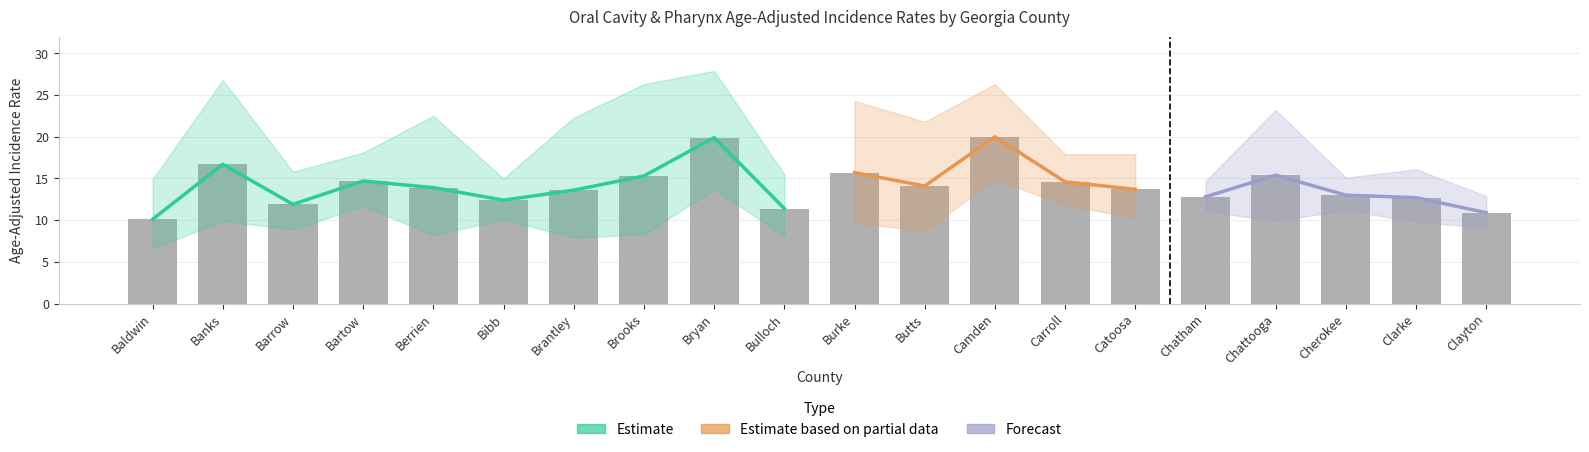

Reading left to right, transcribe all the data shown in this chart.

Age-Adjusted Incidence Rate: Baldwin=10.1	Banks=16.7	Barrow=11.9	Bartow=14.7	Berrien=13.9	Bibb=12.4	Brantley=13.6	Brooks=15.3	Bryan=19.9	Bulloch=11.4	Burke=15.7	Butts=14.1	Camden=20.0	Carroll=14.6	Catoosa=13.7	Chatham=12.8	Chattooga=15.4	Cherokee=13.0	Clarke=12.7	Clayton=10.9
Lower 95% CI: Baldwin=6.6	Banks=9.9	Barrow=8.9	Bartow=11.7	Berrien=8.2	Bibb=10.1	Brantley=7.9	Brooks=8.3	Bryan=13.7	Bulloch=8.1	Burke=9.7	Butts=8.7	Camden=14.9	Carroll=11.8	Catoosa=10.3	Chatham=11.1	Chattooga=9.9	Cherokee=11.2	Clarke=9.8	Clayton=9.1
Upper 95% CI: Baldwin=14.9	Banks=26.8	Barrow=15.8	Bartow=18.1	Berrien=22.5	Bibb=15.0	Brantley=22.3	Brooks=26.3	Bryan=27.9	Bulloch=15.5	Burke=24.3	Butts=21.8	Camden=26.3	Carroll=17.9	Catoosa=17.9	Chatham=14.7	Chattooga=23.2	Cherokee=15.1	Clarke=16.1	Clayton=12.9